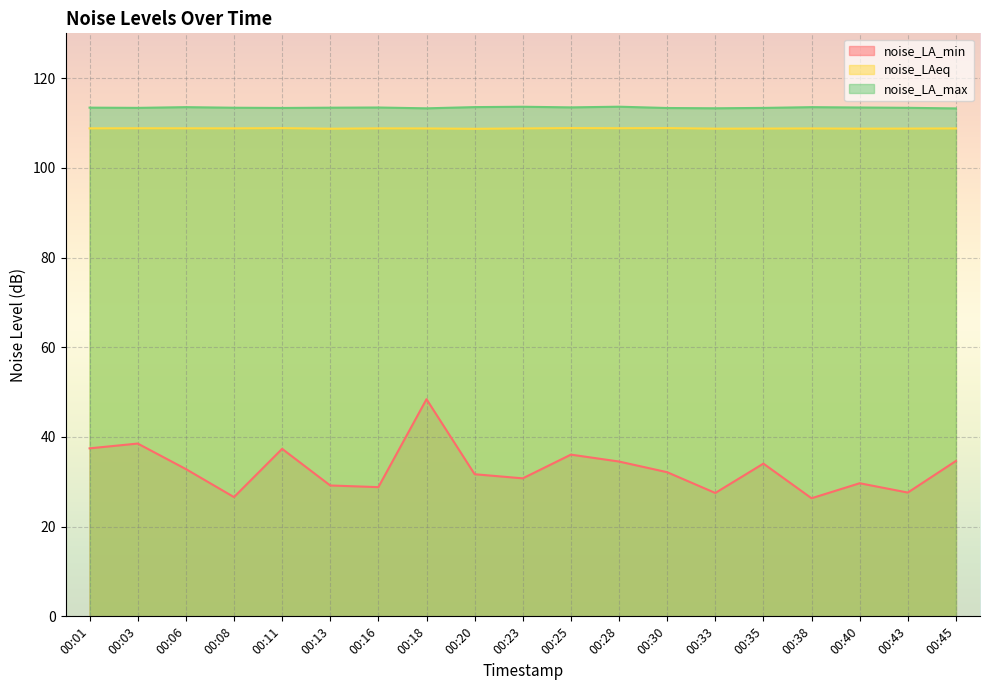

At which label does noise_LAeq reach its peak?

00:25